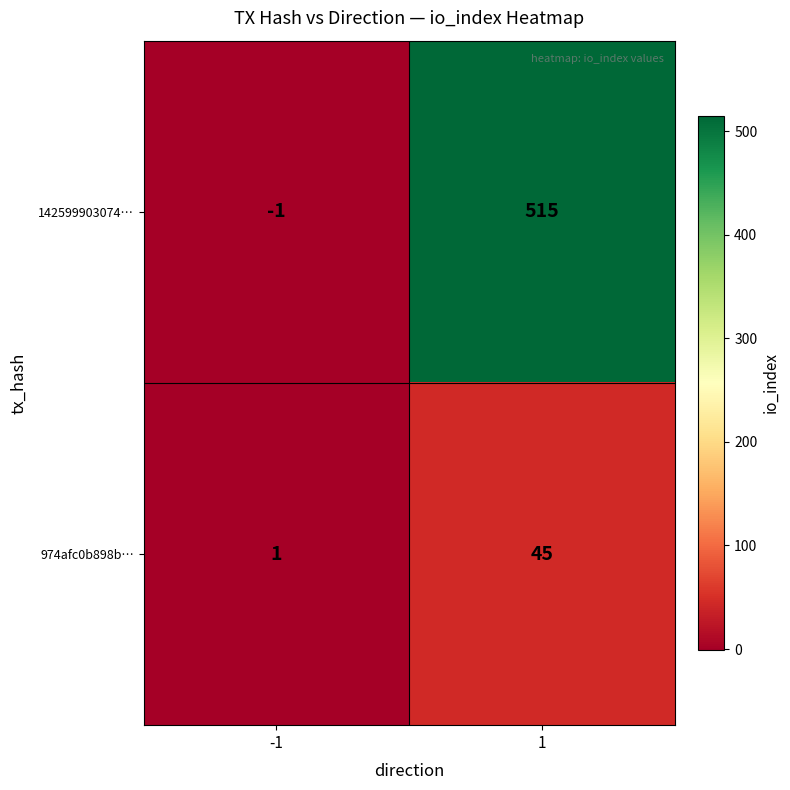

Rank the series at 1 from lowest to highest value.

974afc0b898b…, 142599903074…